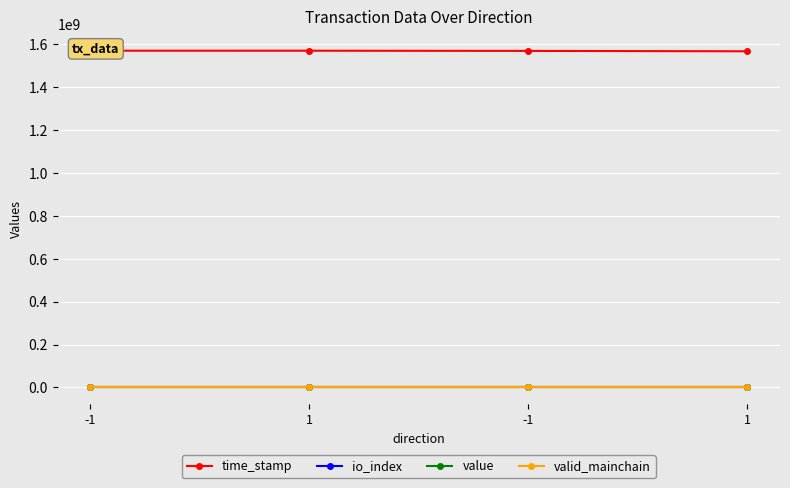

Which series has the widest spread of values?

time_stamp